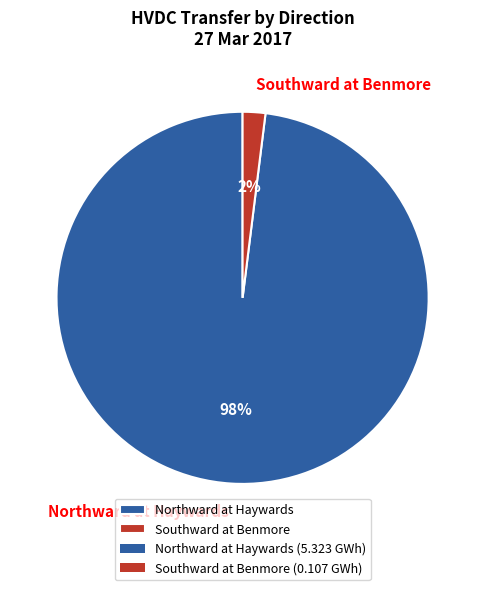

To the nearest percent, what percentage of the pie is Southward at Benmore?

2%